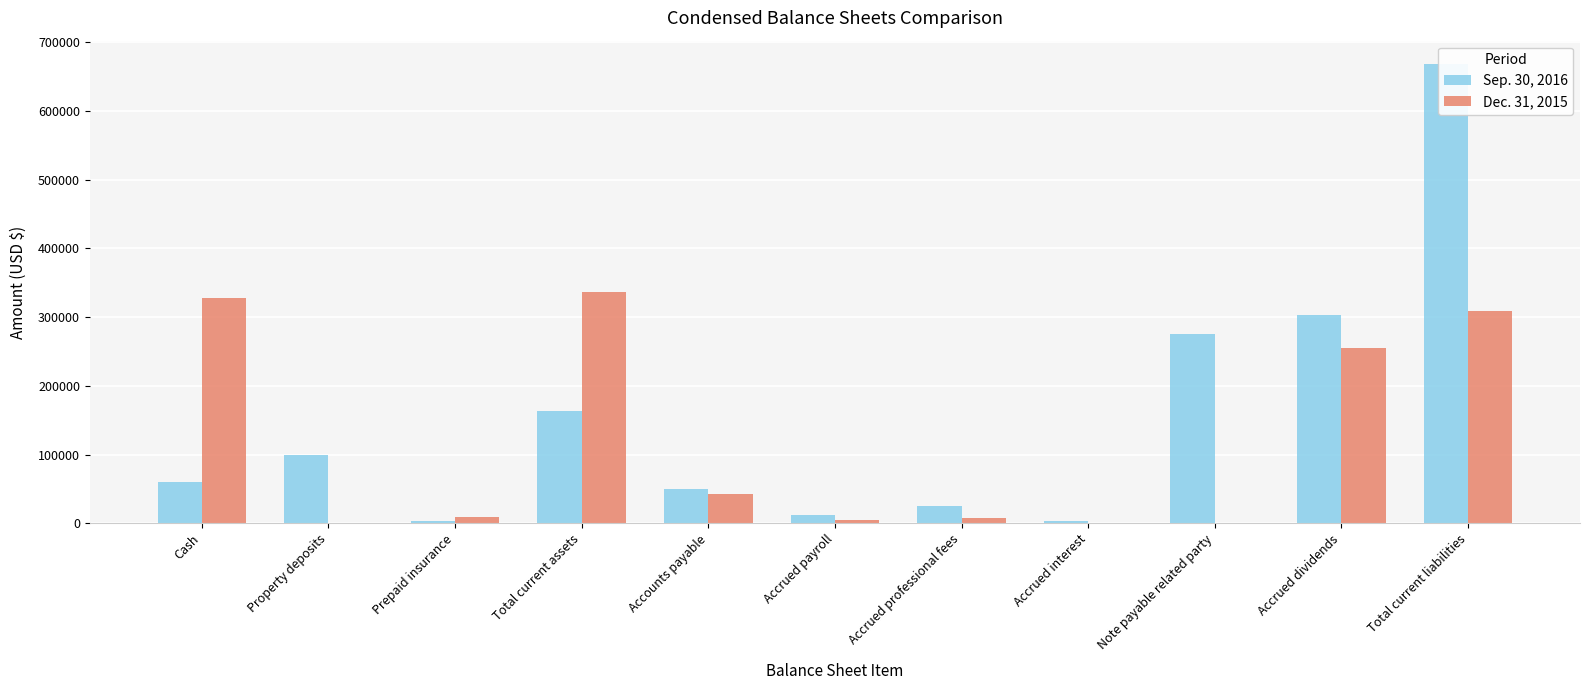

Where does the Sep. 30, 2016 series first go above 60009?

Property deposits